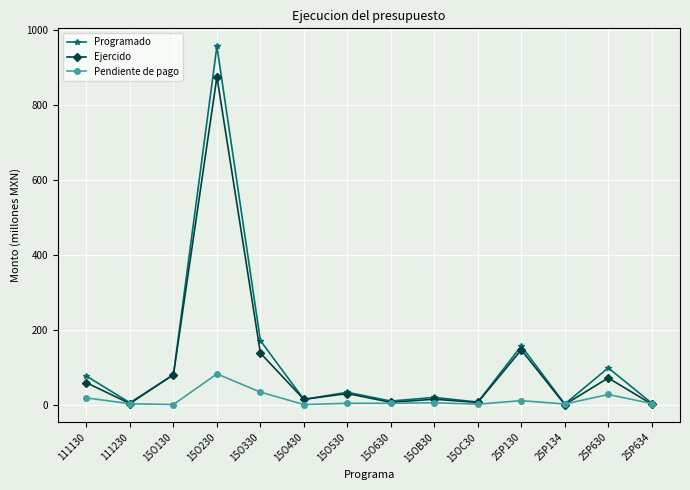

Where is the first local maximum for Pendiente de pago?

15O230